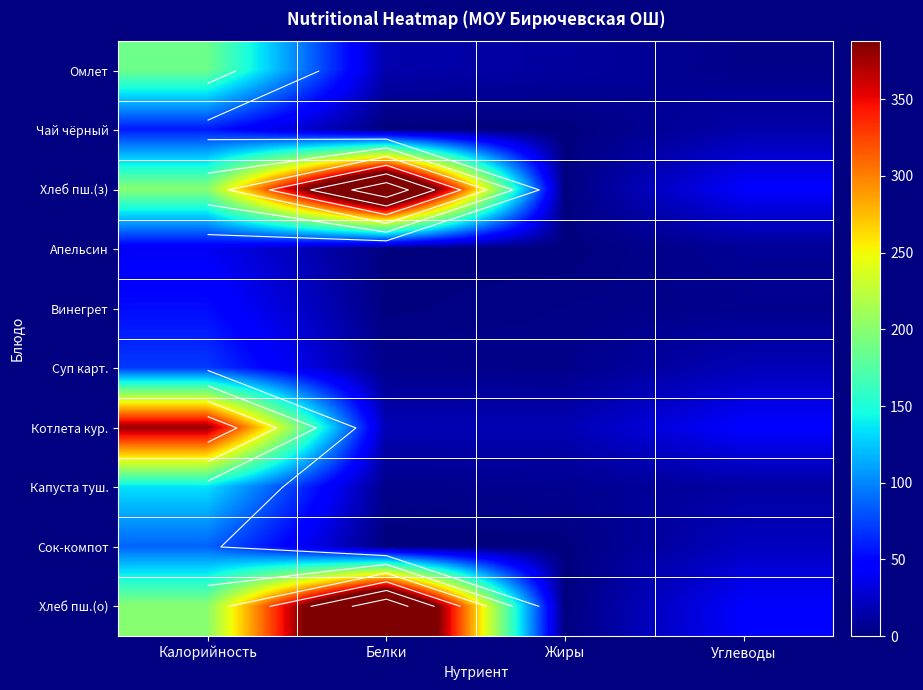

True or false: Котлета кур. has a value of 61.8 at Углеводы.

False